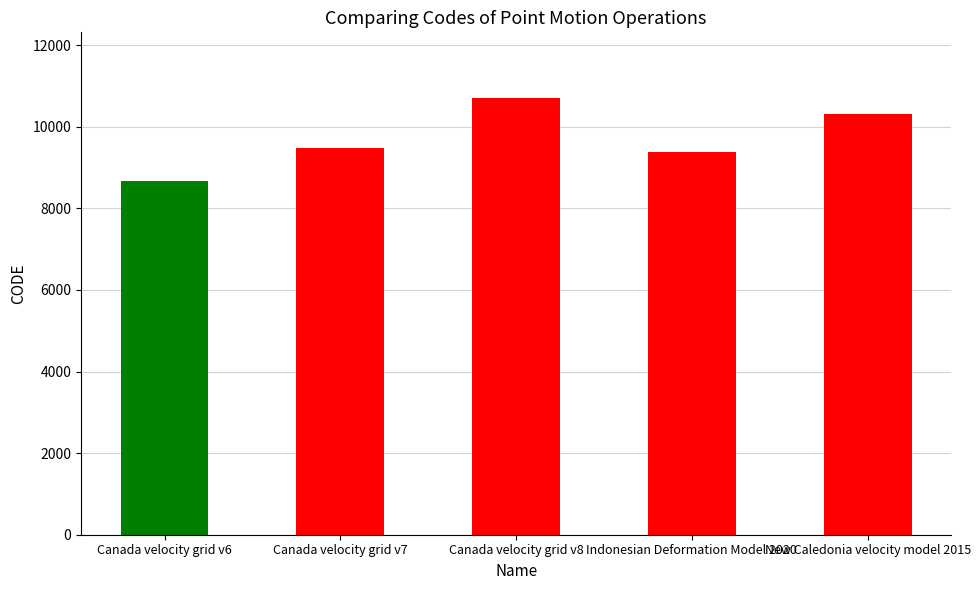

Reading right to left, list all the values displayed in this chart.

10323	9375	10707	9483	8676